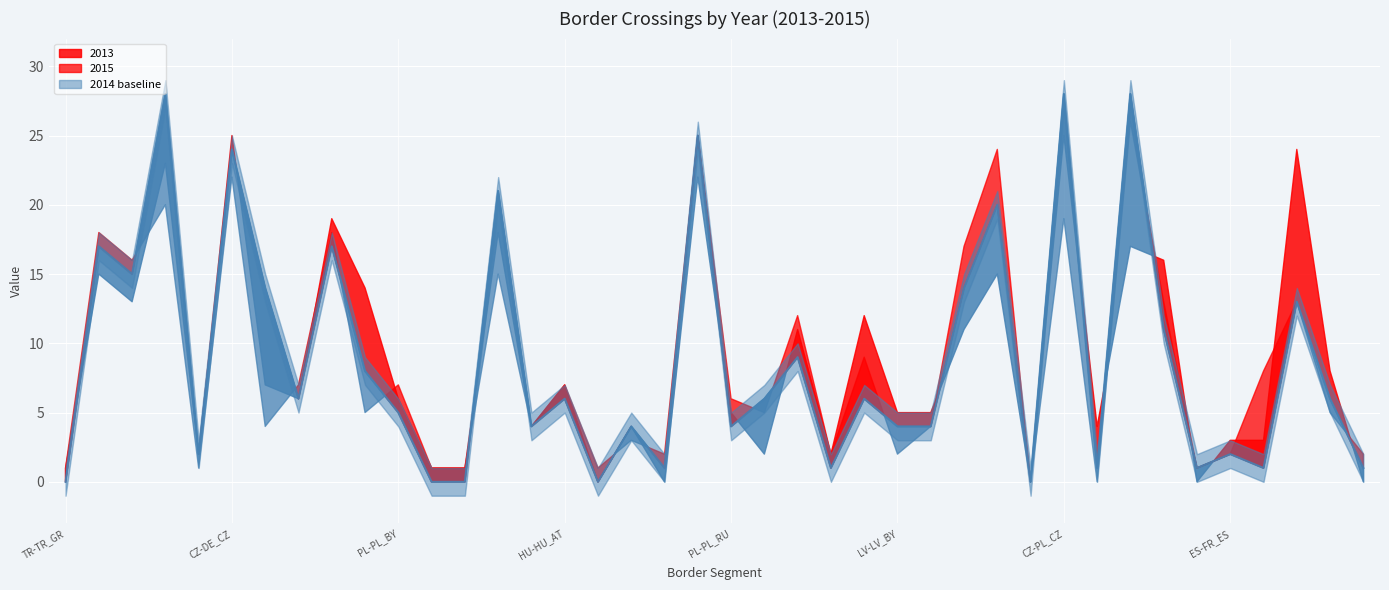

What is the difference between the maximum and minimum values in the 2013 series?

25